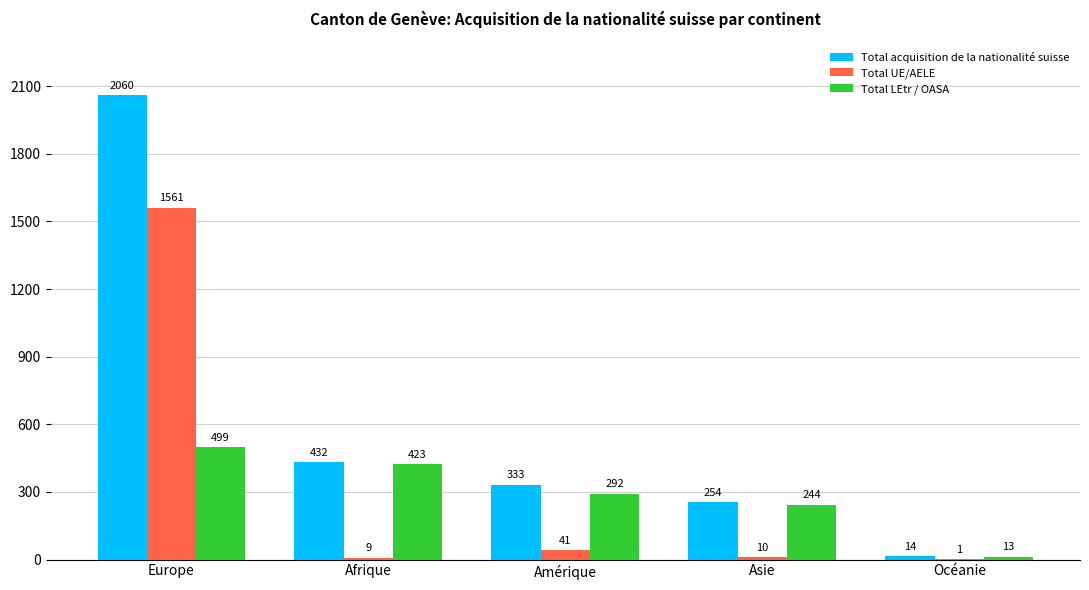

Reading right to left, extract all data points from this chart.

Total acquisition de la nationalité suisse: 14	254	333	432	2060
Total UE/AELE: 1	10	41	9	1561
Total LEtr / OASA: 13	244	292	423	499